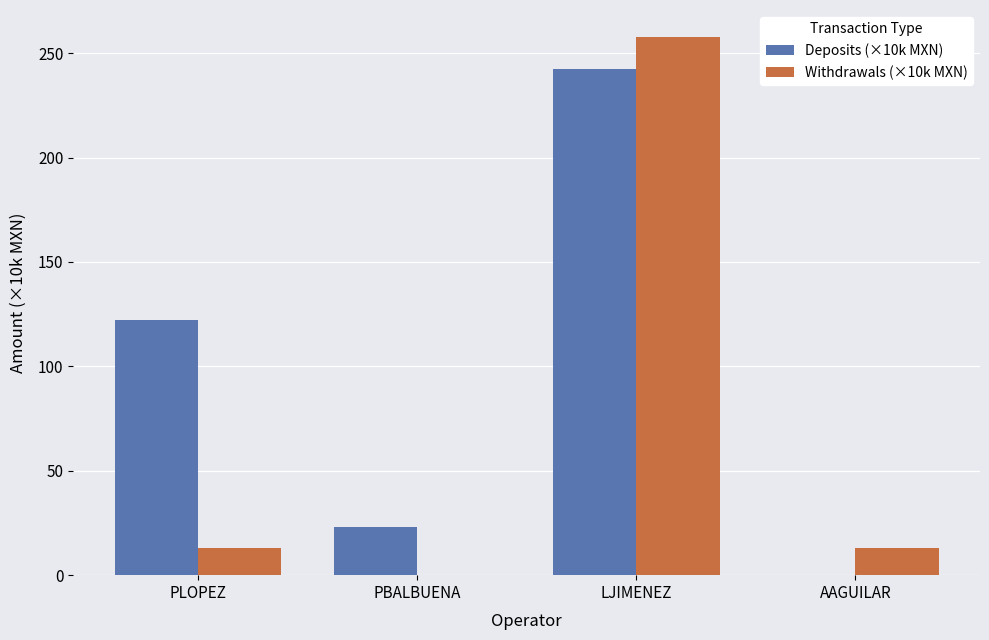

How many data points in Deposits (×10k MXN) are above 122?

2